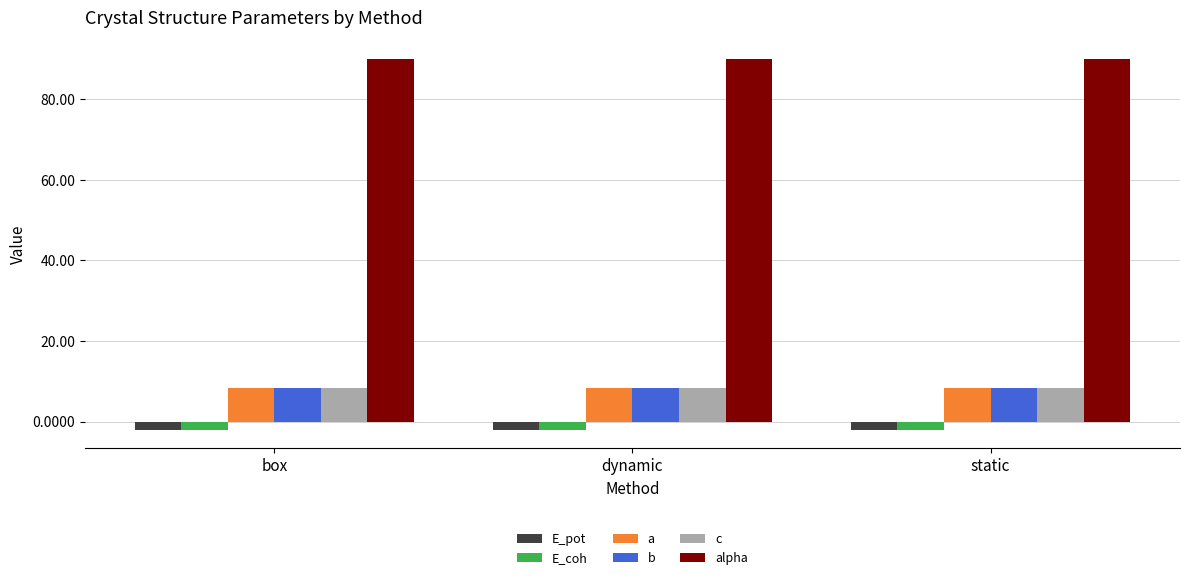

The E_coh series shows -2.0 at static. True or false?

True